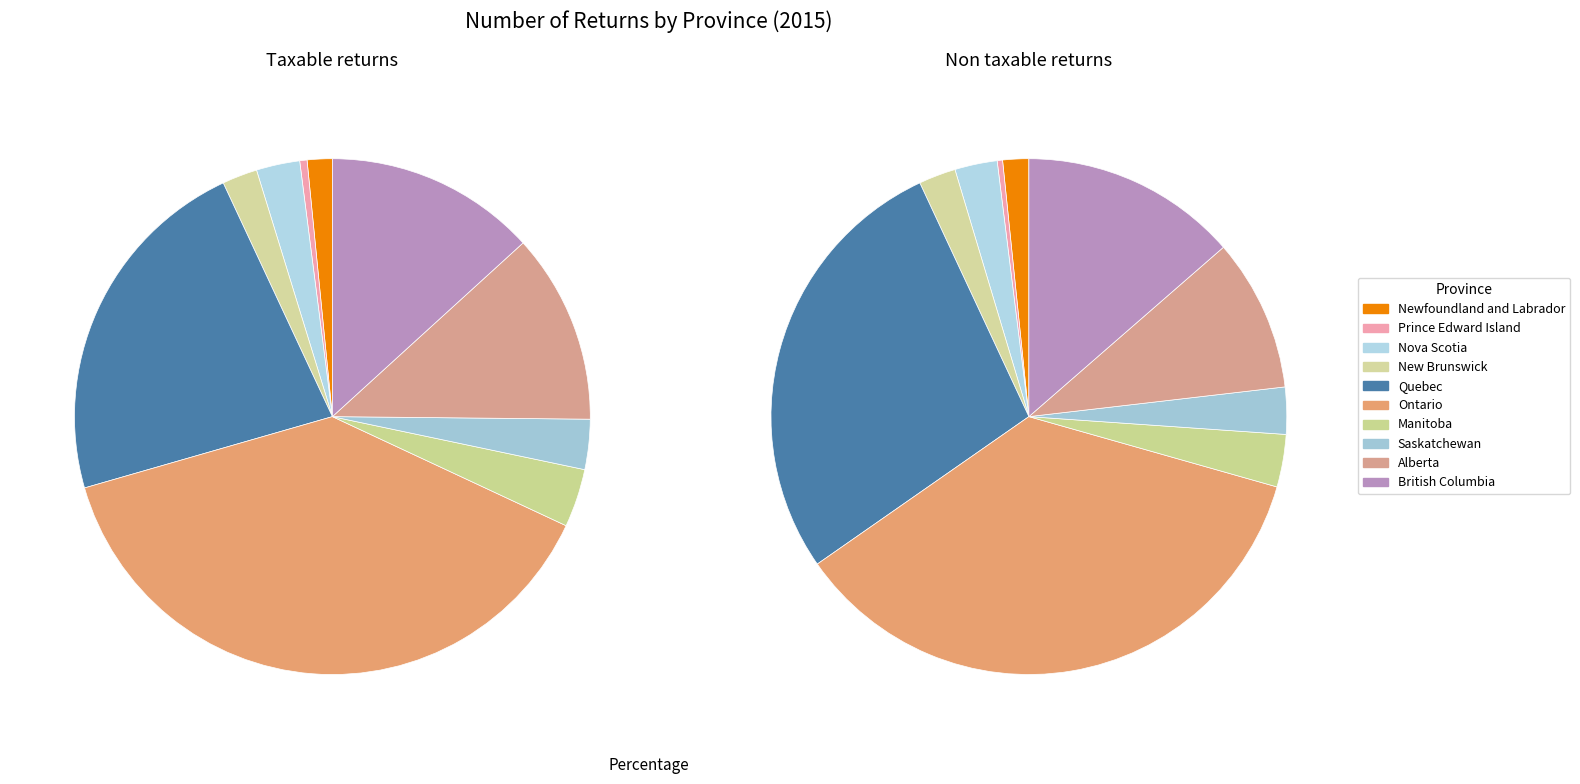

Count the number of slices in the pie.

10